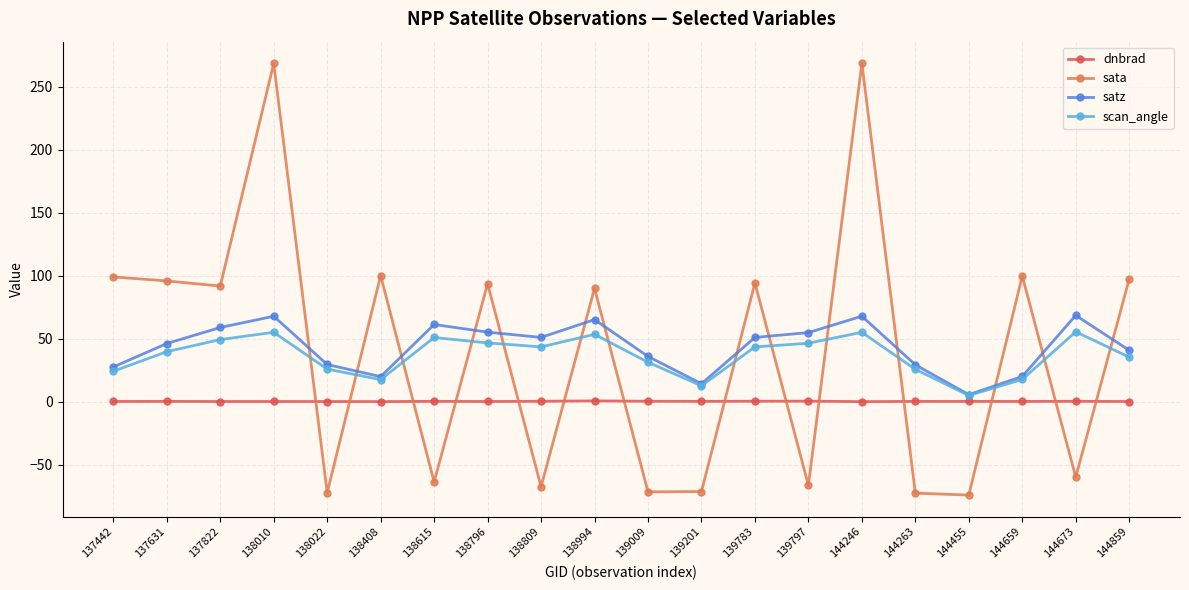

True or false: scan_angle has a value of 14.6 at 138809.

False